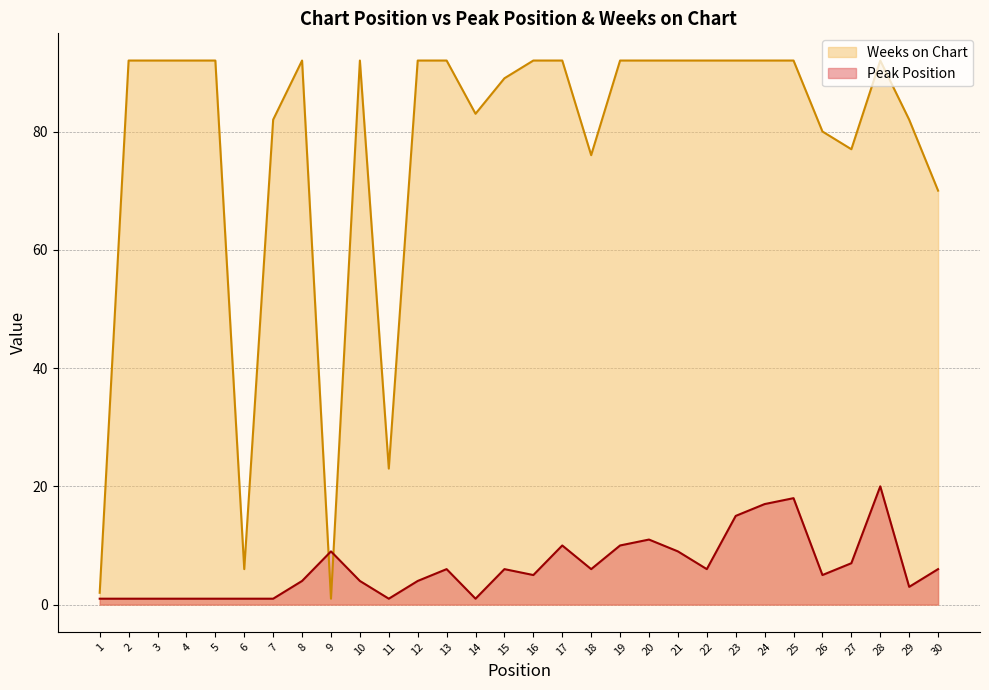

What is the greatest value displayed?

92